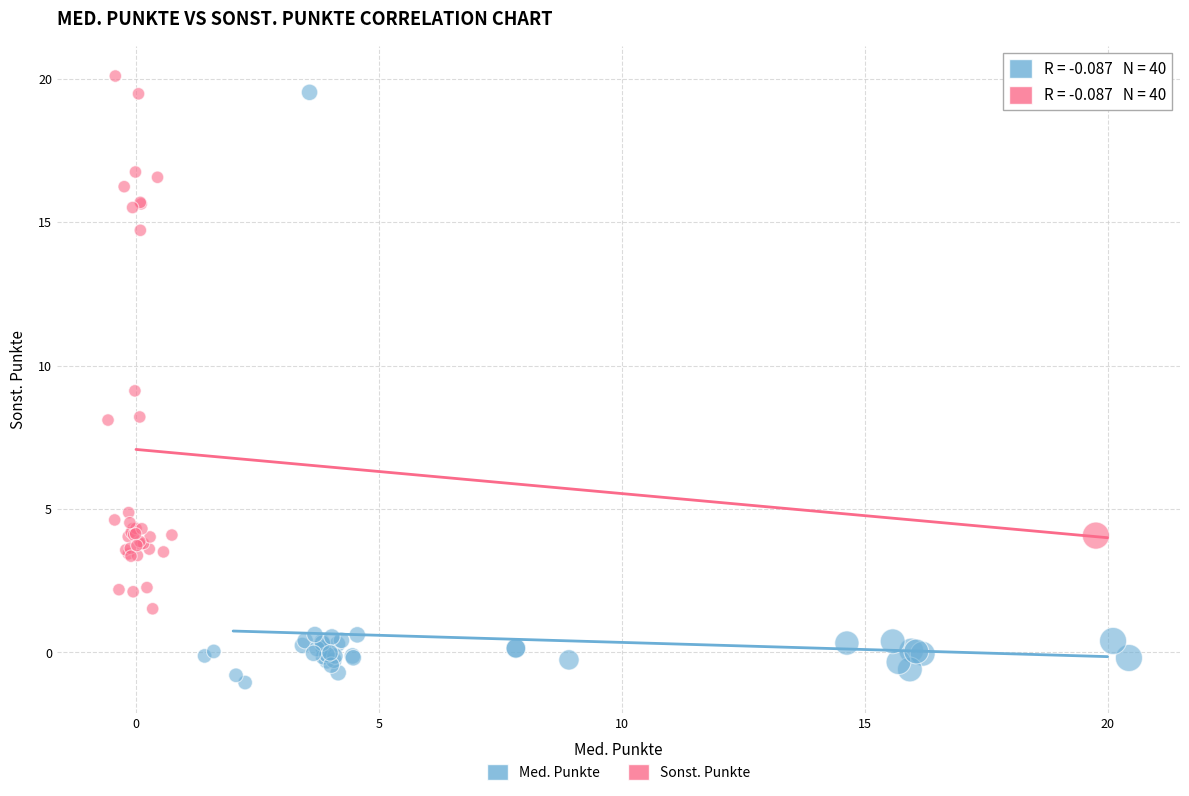

Which series contains the lowest Y value?

Med. Punkte